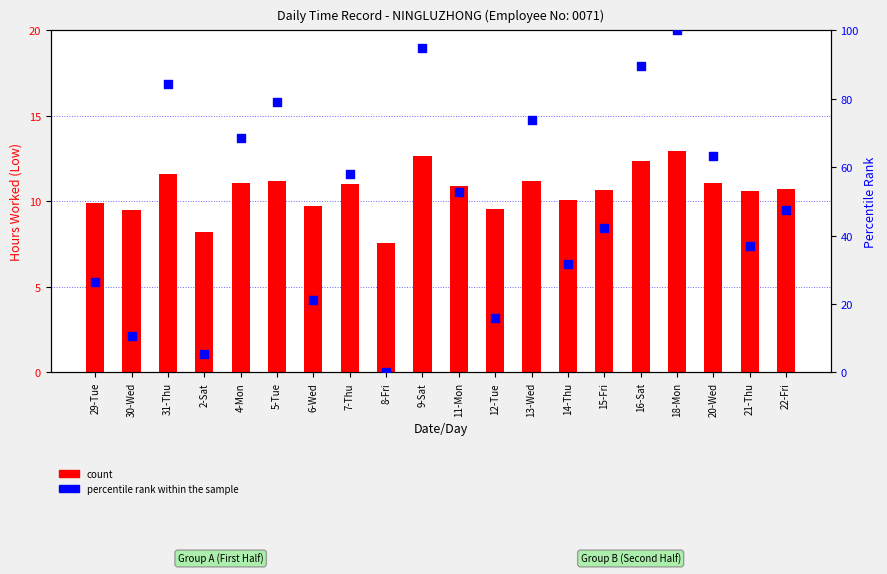

Which series has the largest Y range (max minus min)?

percentile rank within the sample